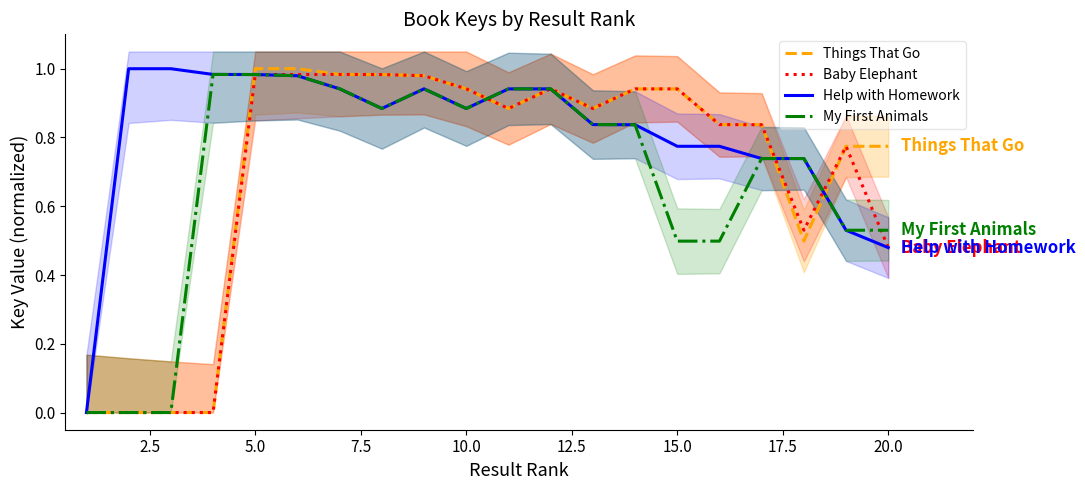

Which series has the largest total across all categories?

Help with Homework